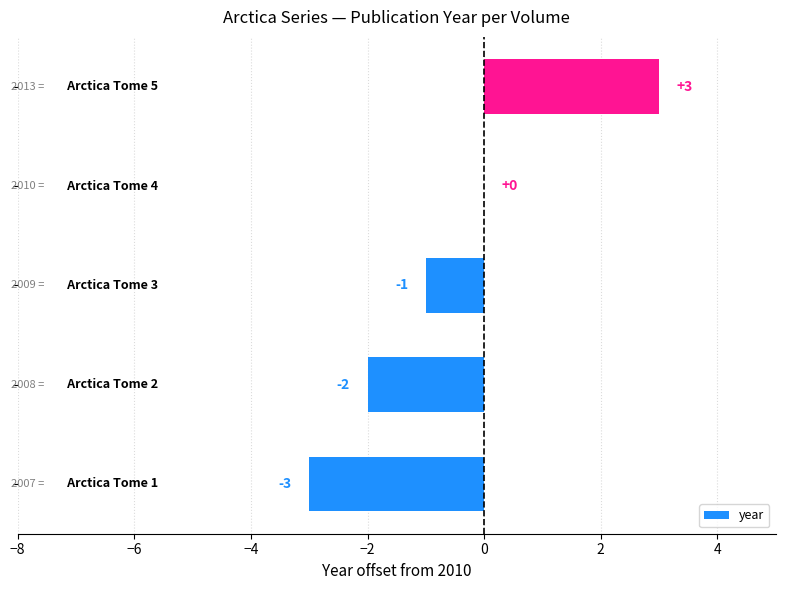

What is the maximum value shown in the chart?

3